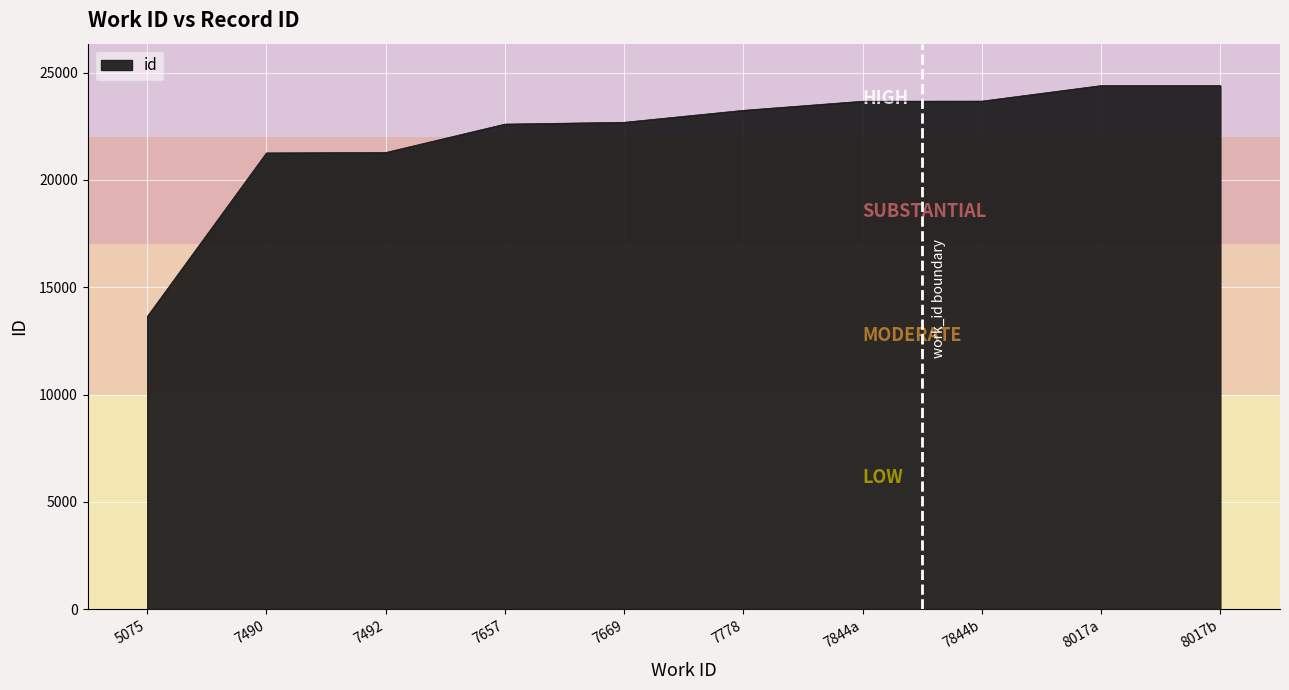

What is the approximate value at 7778?

23246